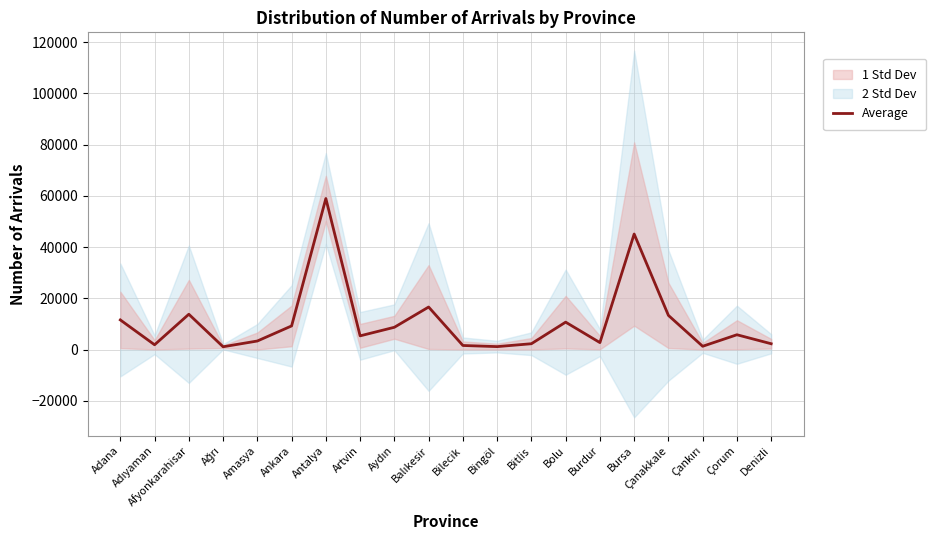

Where is the first local maximum?

Afyonkarahisar